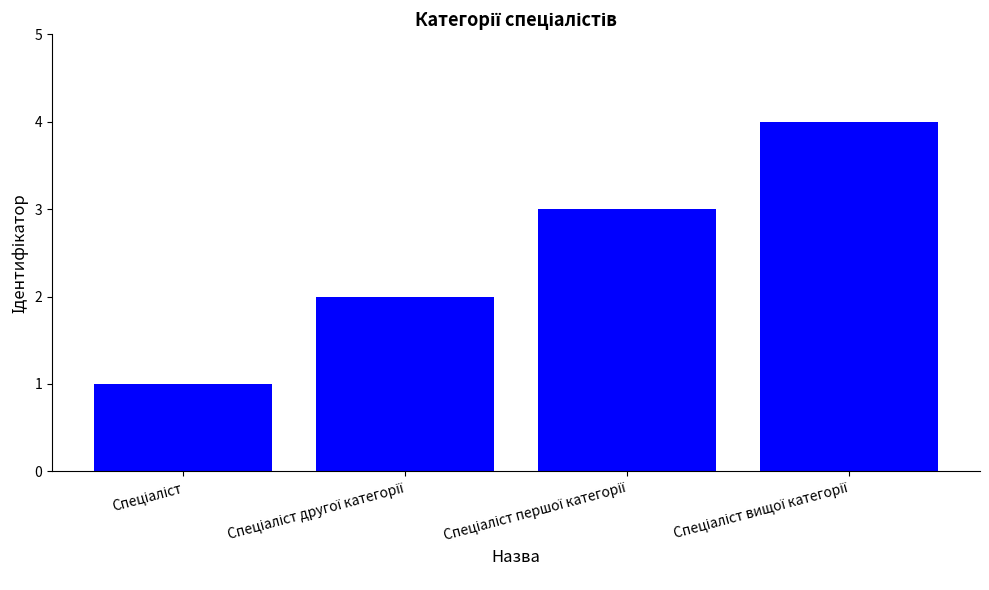

What is the greatest value displayed?

4